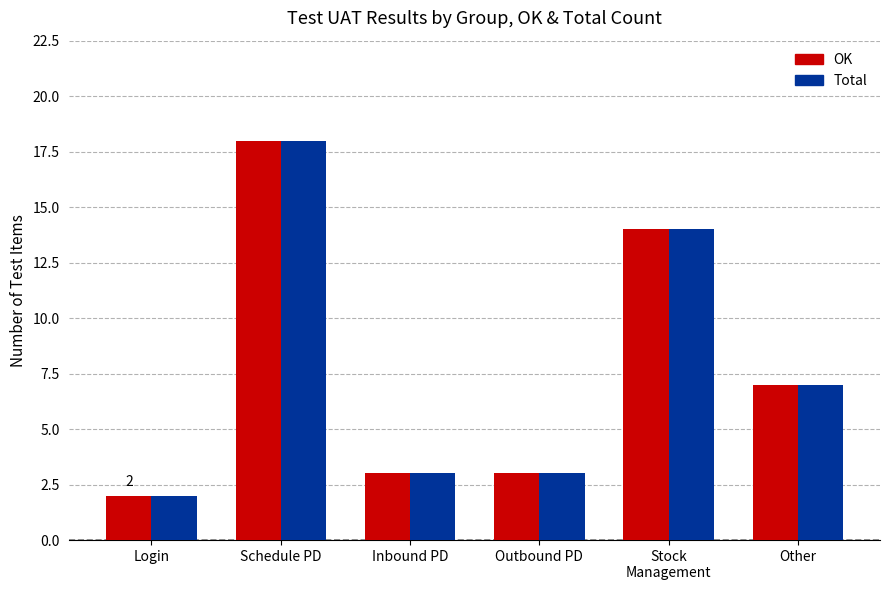

Which label corresponds to the smallest value in the chart?

Login